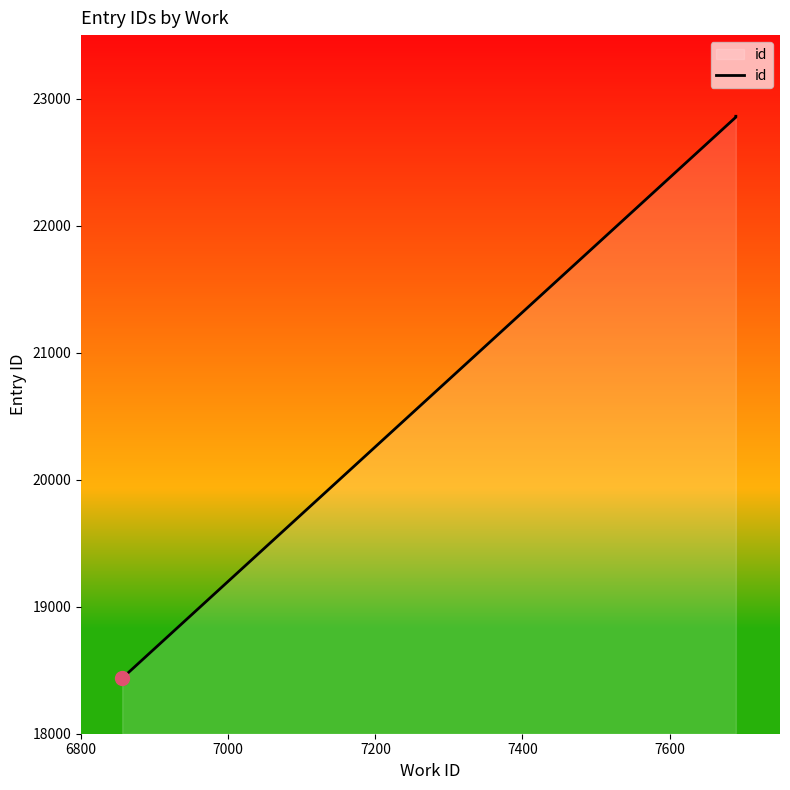

True or false: there are more than 2 points higher than both neighbors.

False